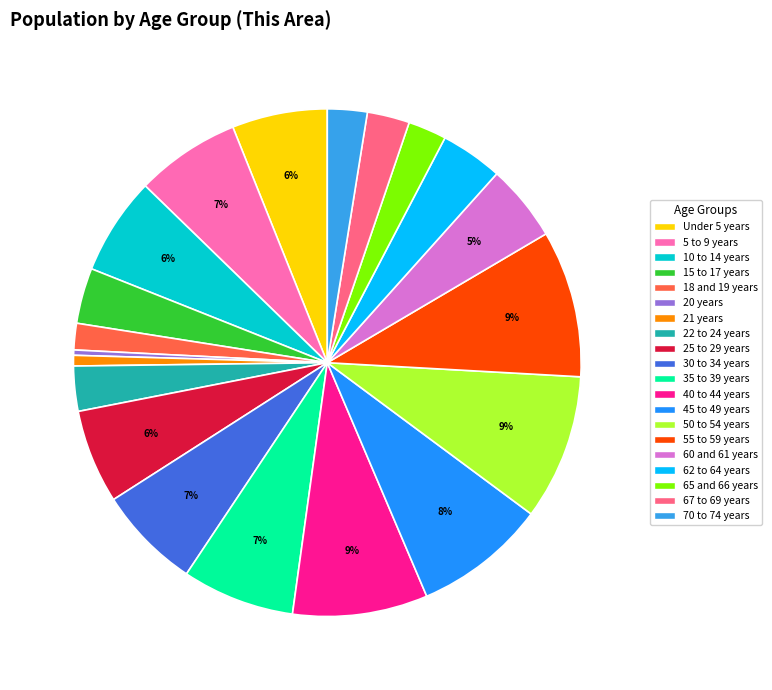

How many segments does this pie chart have?

20